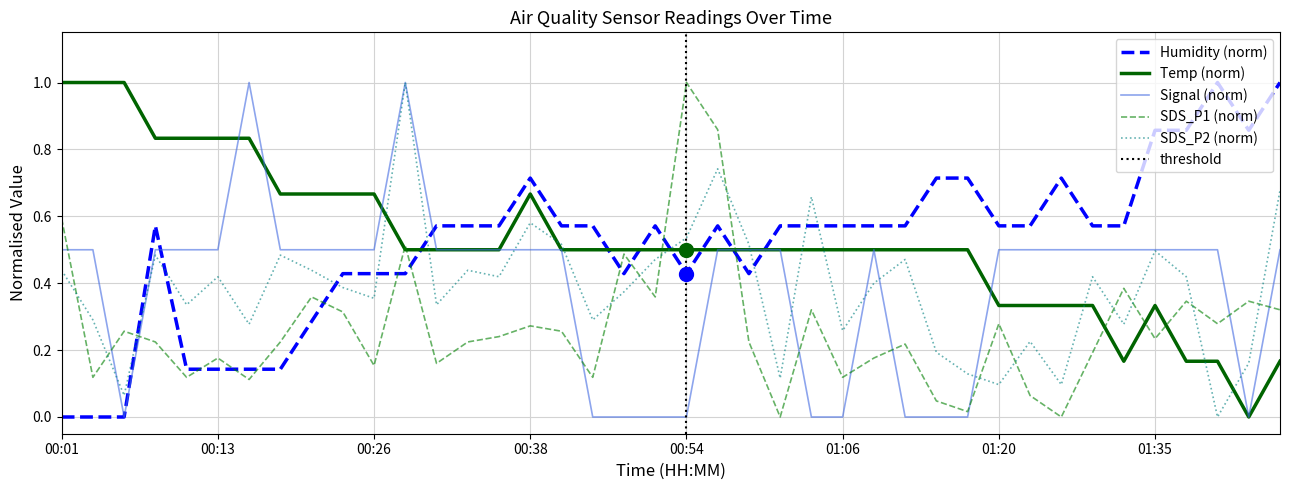

Between 24 and 38, which is larger?

24